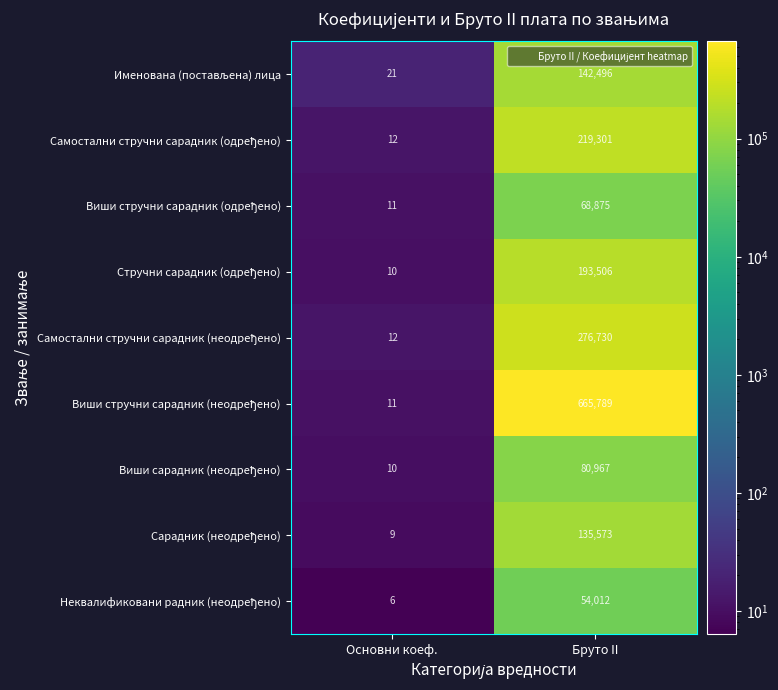

What is the smallest value displayed?

6